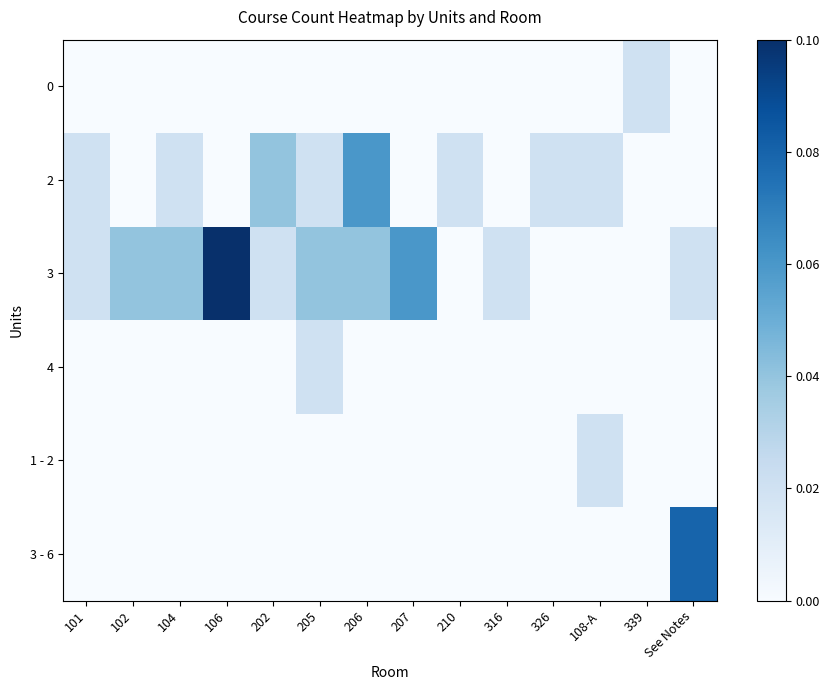

At which category is the sum across all series the highest?

106